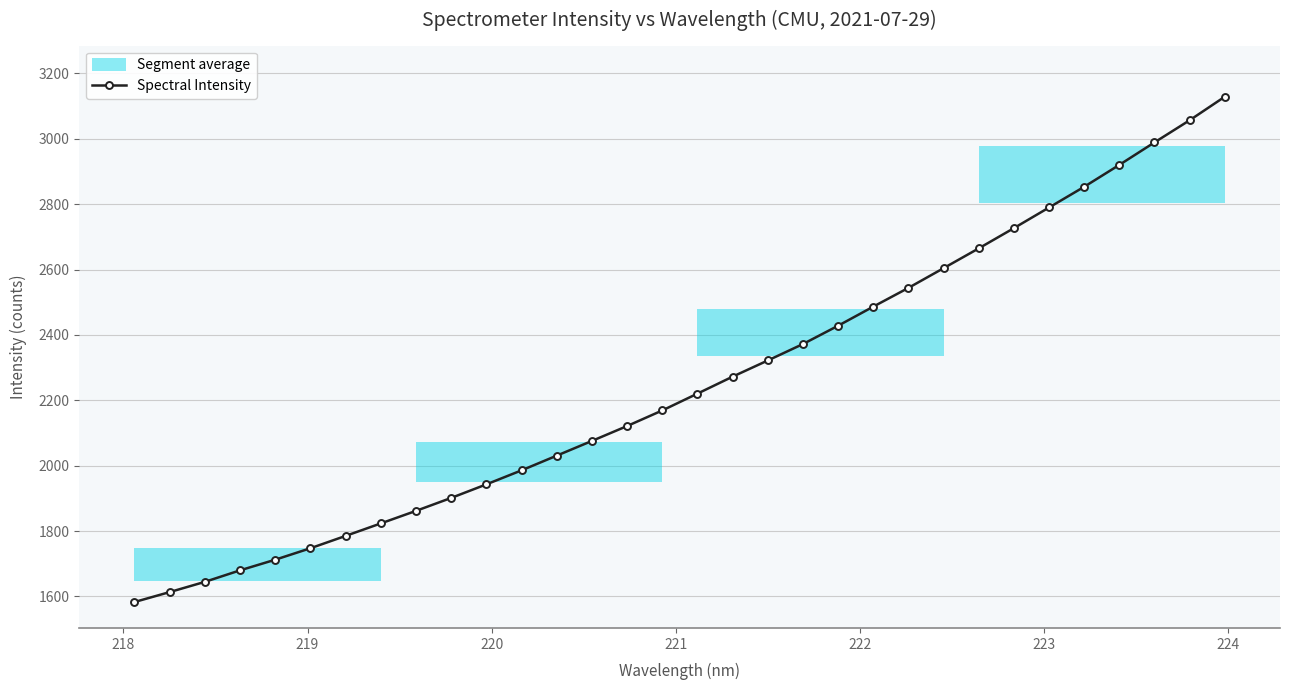

What is the value of the Spectral Intensity point at the 16th from the left?

2168.9